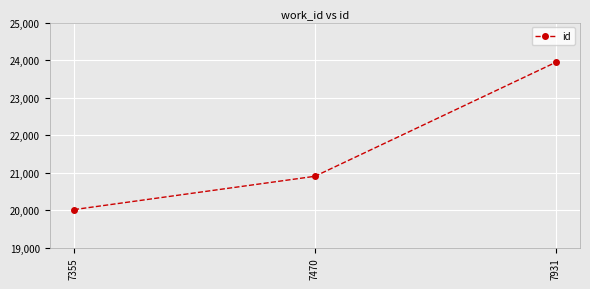

How many distinct data groups are displayed?

1